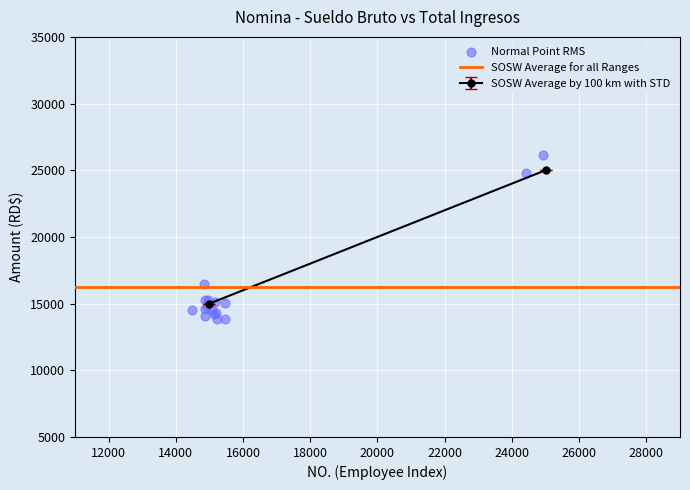

What Y value in the scatter plot is closest to 20016?

16481.8